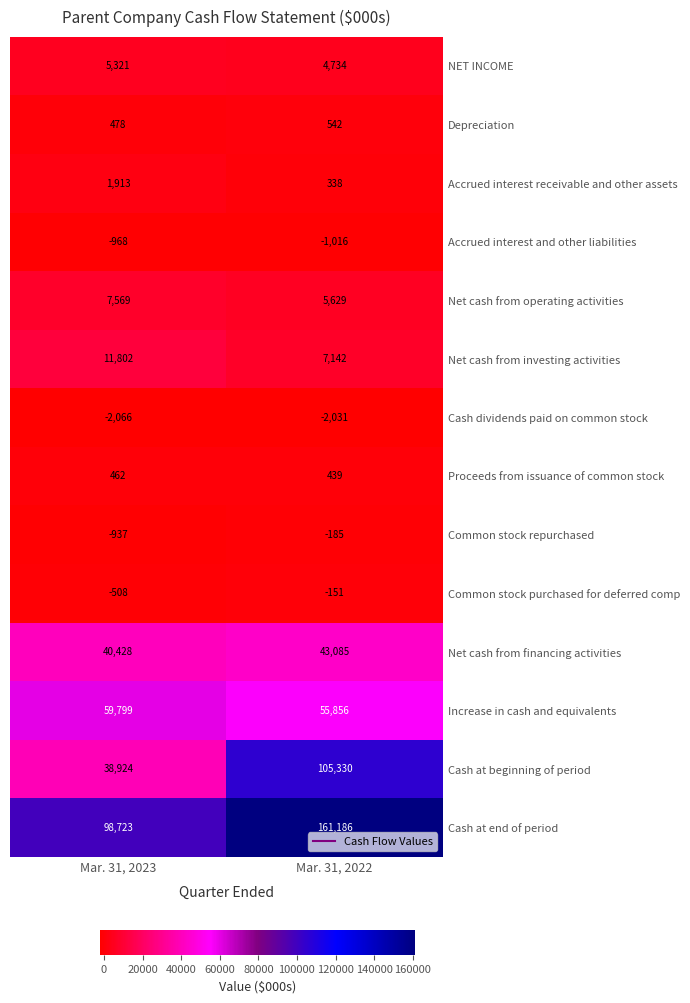

Reading left to right, what are all the values shown in this chart?

NET INCOME: Mar. 31, 2023=5321	Mar. 31, 2022=4734
Depreciation: Mar. 31, 2023=478	Mar. 31, 2022=542
Accrued interest receivable and other assets: Mar. 31, 2023=1913	Mar. 31, 2022=338
Accrued interest and other liabilities: Mar. 31, 2023=-968	Mar. 31, 2022=-1016
Net cash from operating activities: Mar. 31, 2023=7569	Mar. 31, 2022=5629
Net cash from investing activities: Mar. 31, 2023=11802	Mar. 31, 2022=7142
Cash dividends paid on common stock: Mar. 31, 2023=-2066	Mar. 31, 2022=-2031
Proceeds from issuance of common stock: Mar. 31, 2023=462	Mar. 31, 2022=439
Common stock repurchased: Mar. 31, 2023=-937	Mar. 31, 2022=-185
Common stock purchased for deferred comp: Mar. 31, 2023=-508	Mar. 31, 2022=-151
Net cash from financing activities: Mar. 31, 2023=40428	Mar. 31, 2022=43085
Increase in cash and equivalents: Mar. 31, 2023=59799	Mar. 31, 2022=55856
Cash at beginning of period: Mar. 31, 2023=38924	Mar. 31, 2022=105330
Cash at end of period: Mar. 31, 2023=98723	Mar. 31, 2022=161186